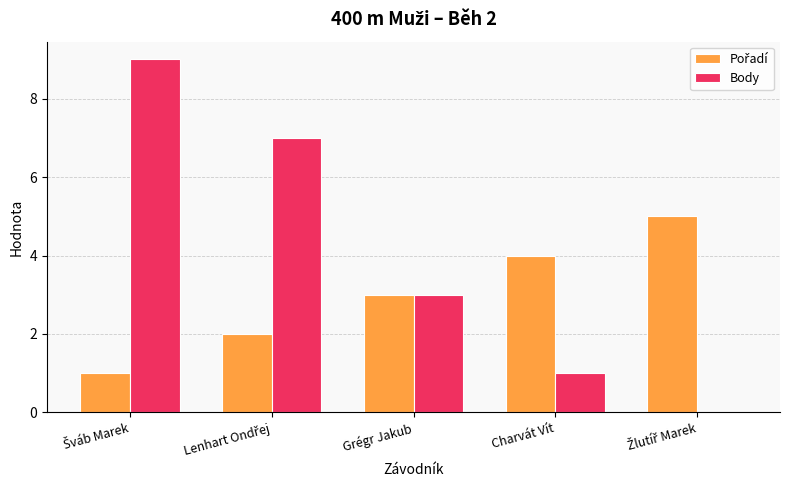

What value does the Body series have at Grégr Jakub?

3